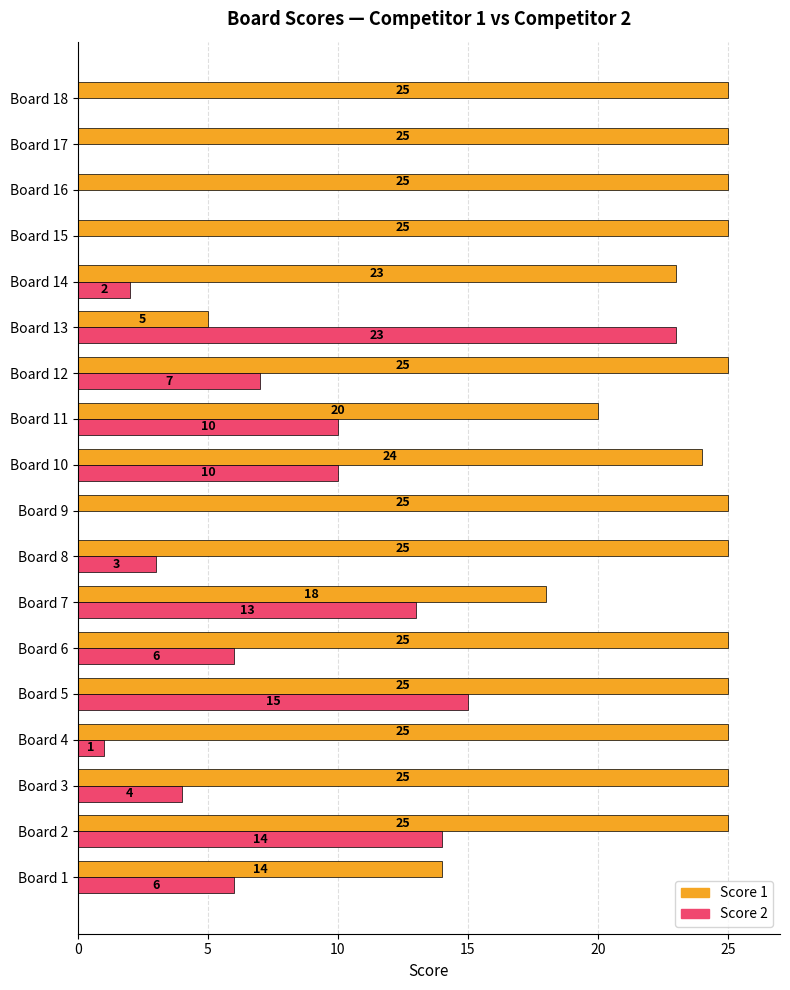

What is the total value across all series at Board 3?

29